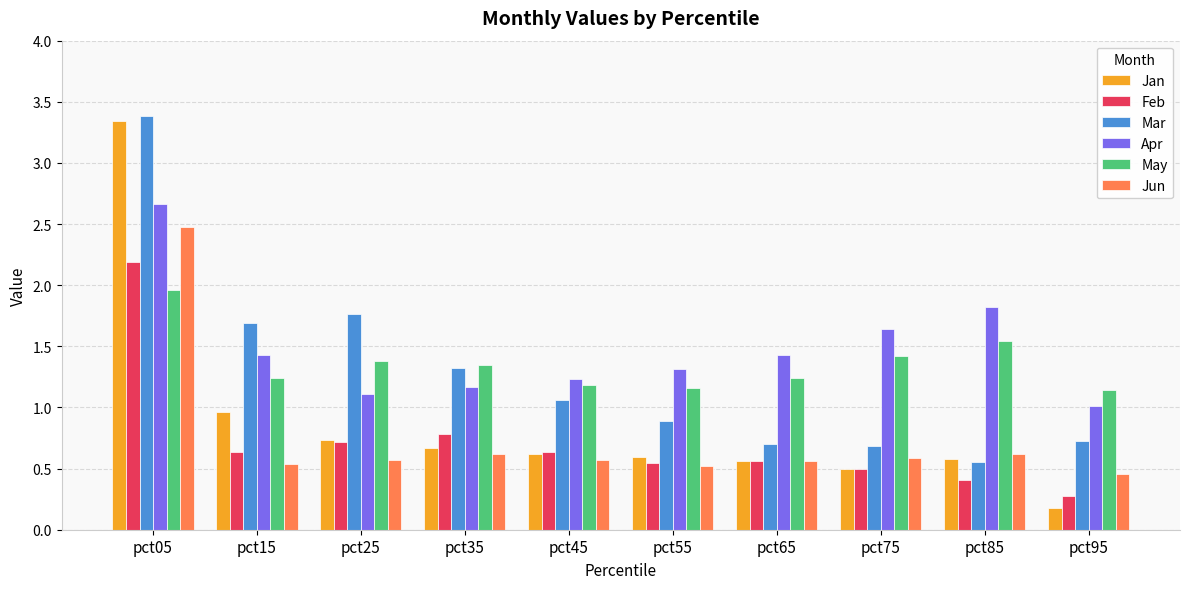

Is it true that May equals 1.2 at pct65?

True